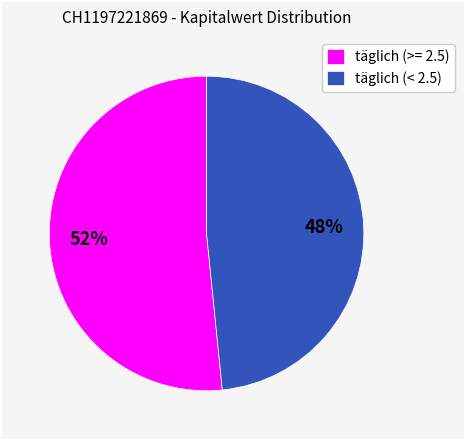

How many slices are in this pie chart?

2